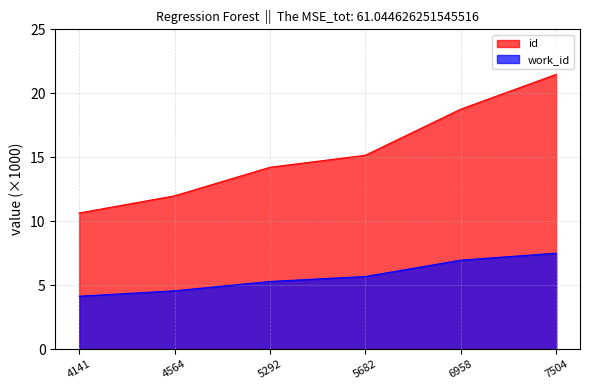

Is it true that id equals 18.8 at 6958?

True